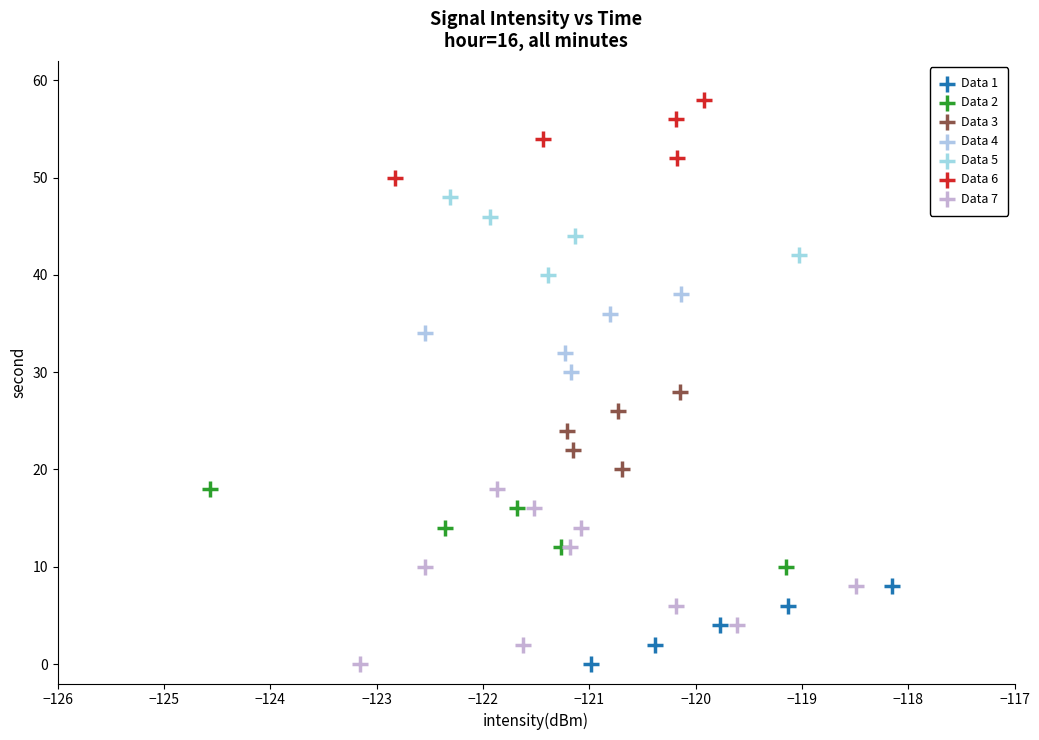

Which series has the widest spread of Y values?

Data 7